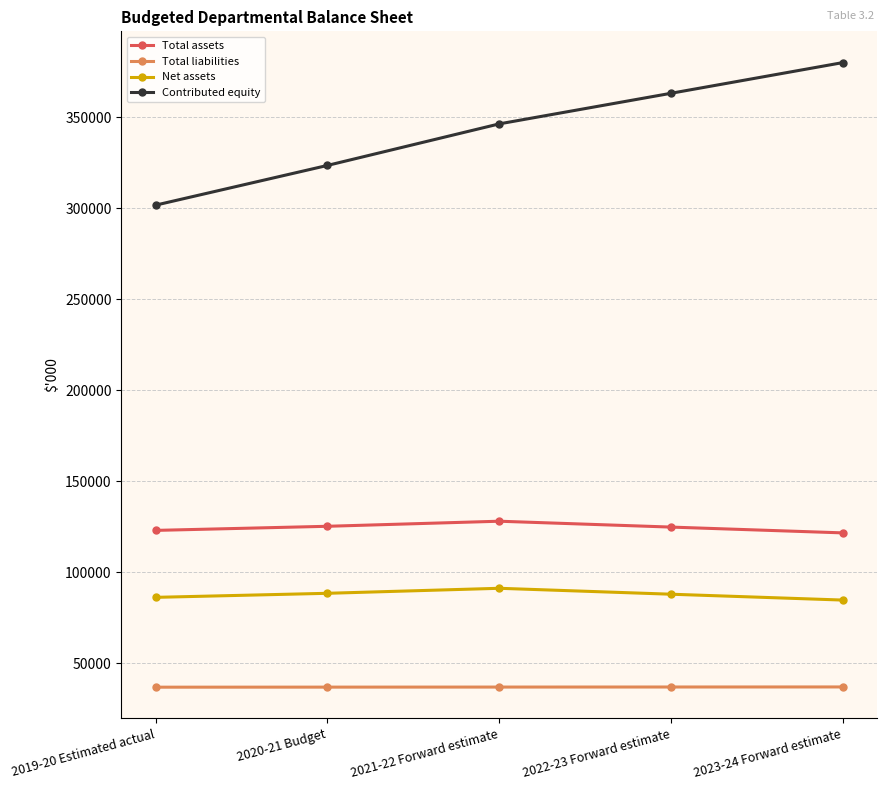

Rank the series by their maximum value, from highest to lowest.

Contributed equity, Total assets, Net assets, Total liabilities